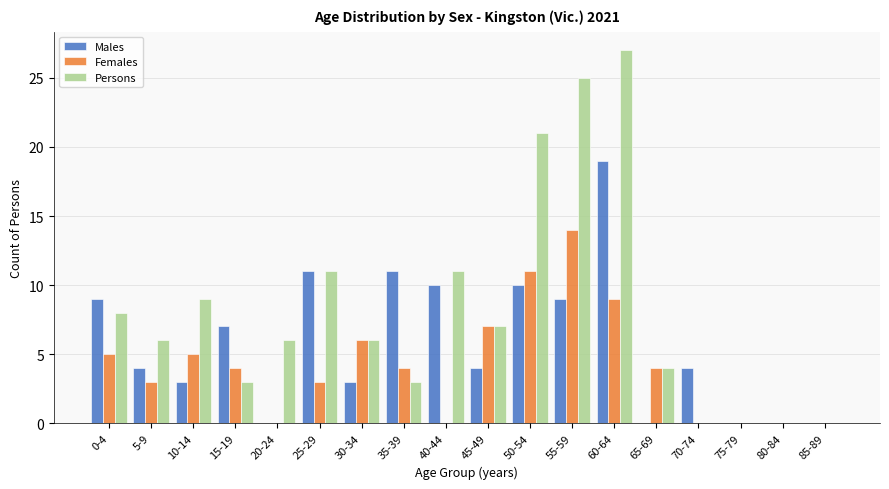

Which series changed the most between 5-9 and 45-49?

Females